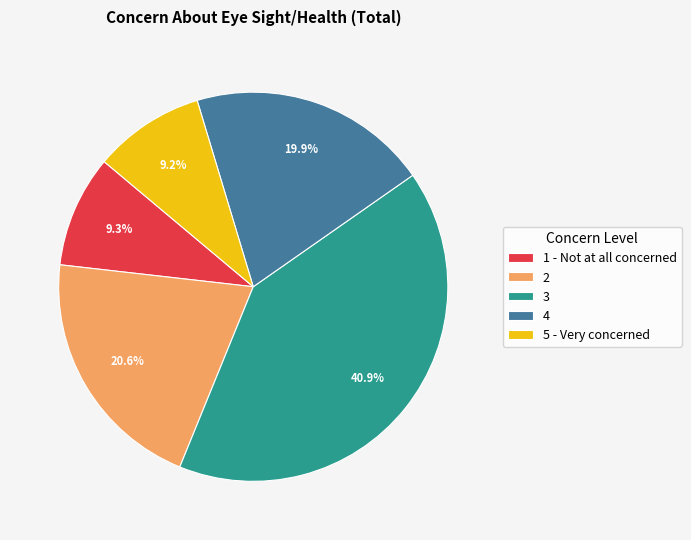

Is the sum of 5 - Very concerned and 1 - Not at all concerned greater than half?

No